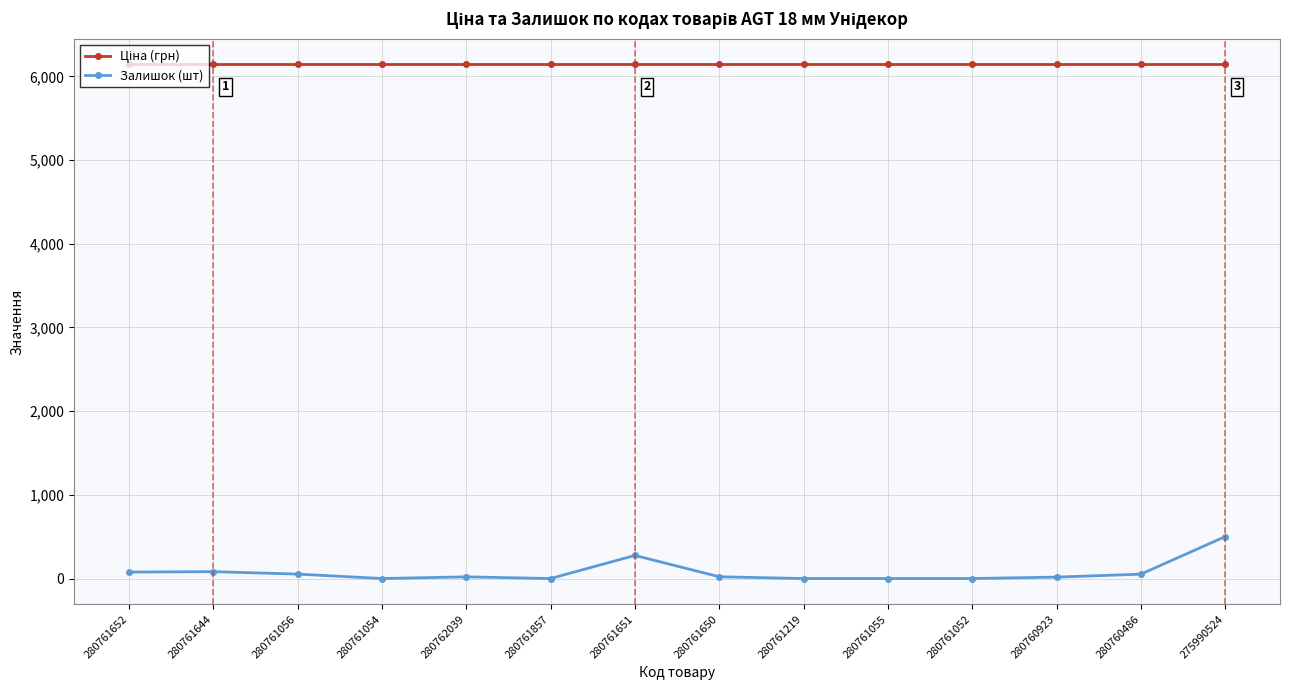

True or false: Залишок (шт) has more than 1 points higher than both neighbors.

True